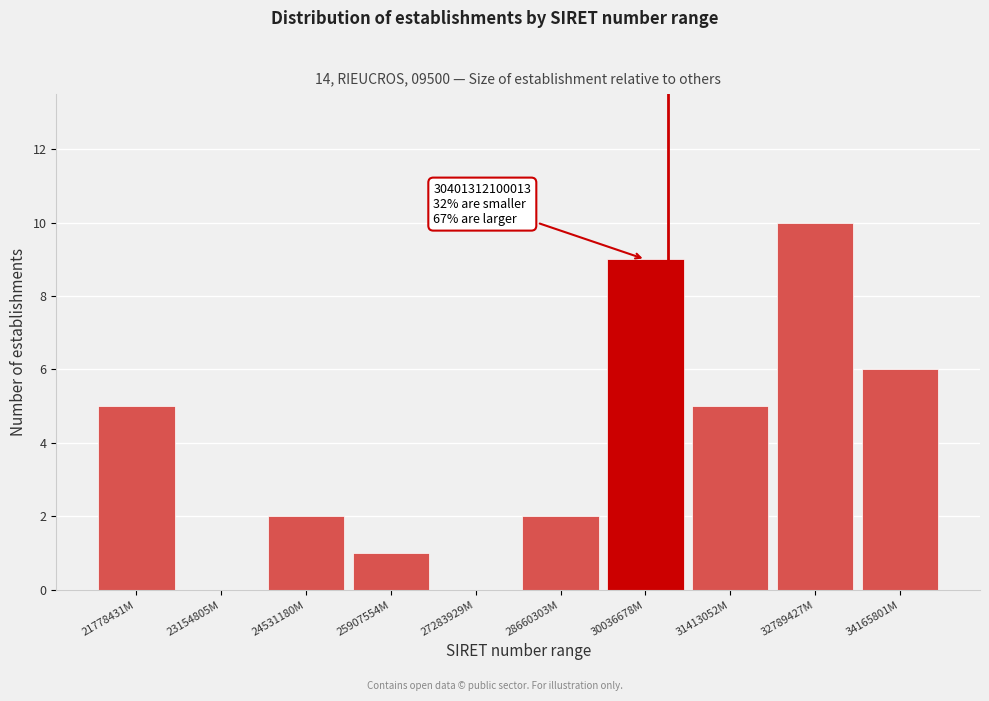

Reading left to right, what are all the values shown in this chart?

21778431M=5	23154805M=0	24531180M=2	25907554M=1	27283929M=0	28660303M=2	30036678M=9	31413052M=5	32789427M=10	34165801M=6